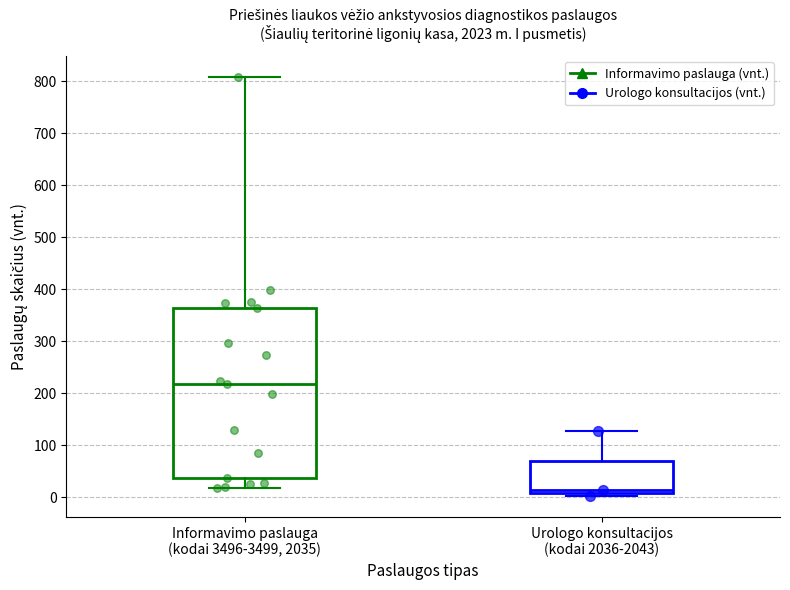

Which box is the tallest, from its lower edge to its upper edge?

Informavimo paslauga (kodai 3496-3499, 2035)